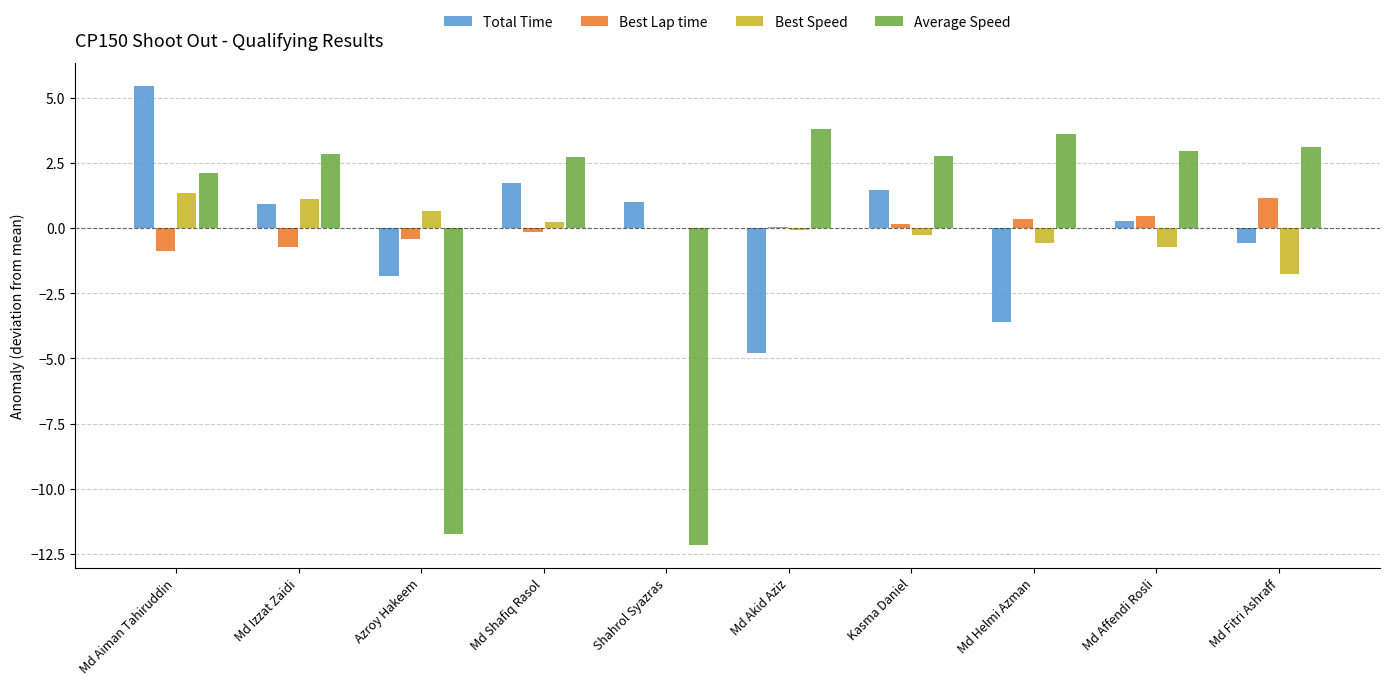

How many series are shown in this chart?

4